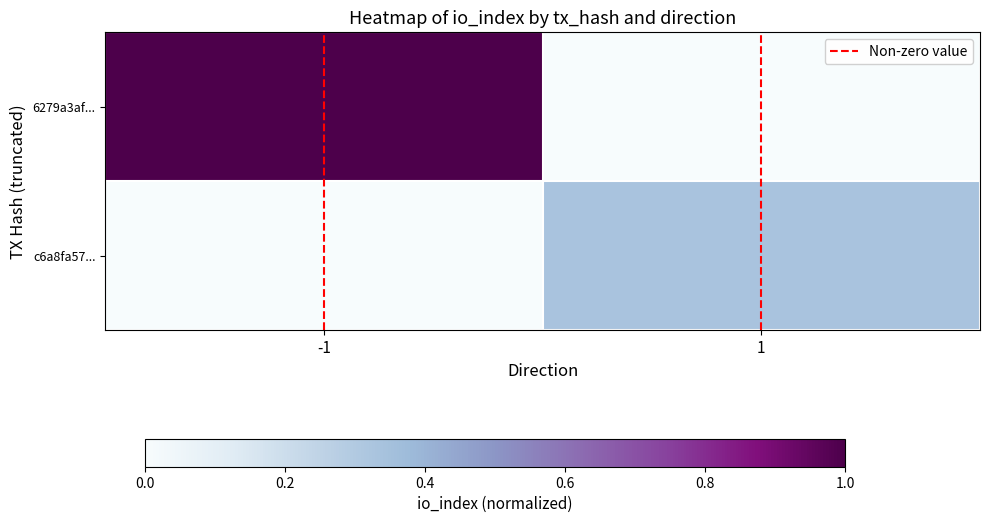

Is the value of c6a8fa57... at 1 greater than the value of 6279a3af... at 1?

Yes